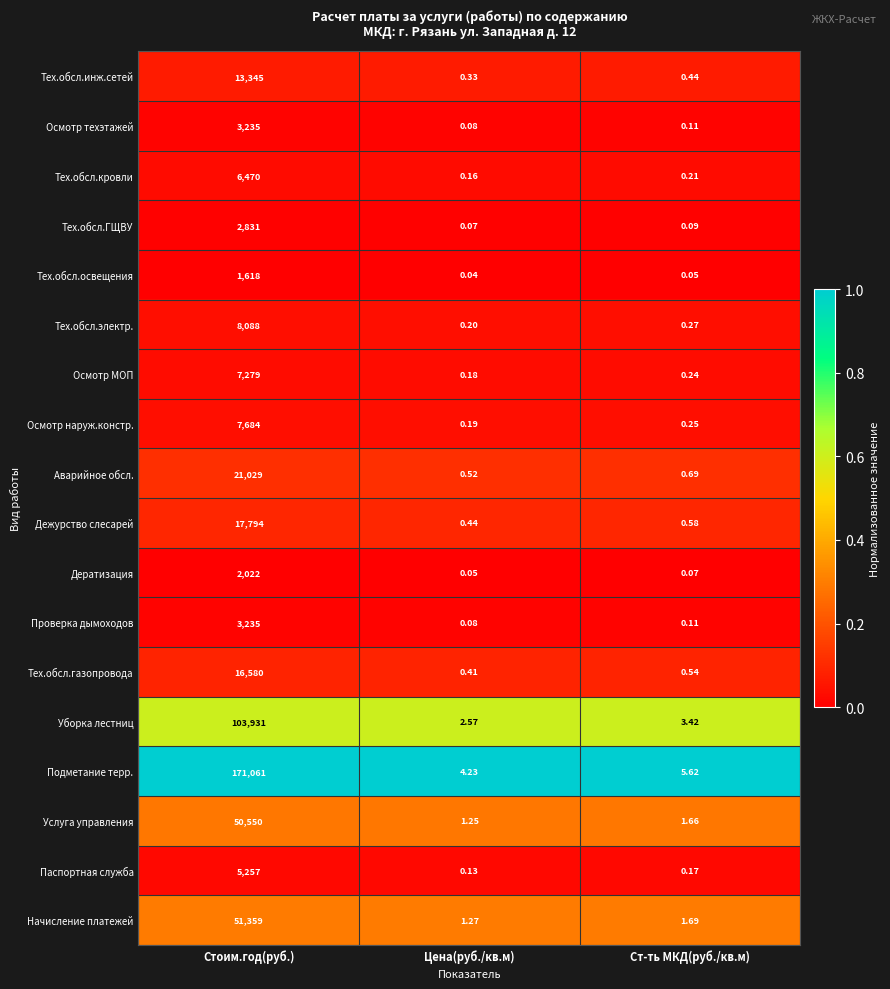

What is the spread (max minus min) of values at Ст-ть МКД(руб./кв.м)?

5.6